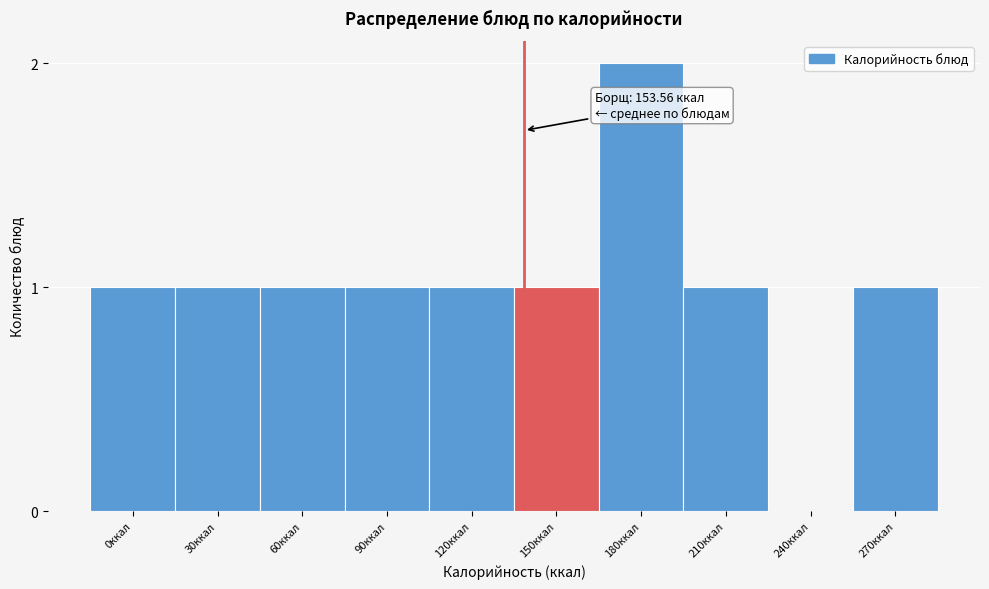

Reading left to right, extract all data points from this chart.

0ккал=1	30ккал=1	60ккал=1	90ккал=1	120ккал=1	150ккал=1	180ккал=2	210ккал=1	240ккал=0	270ккал=1